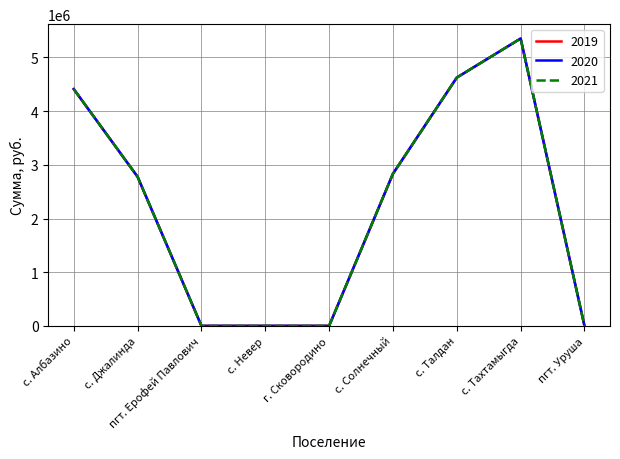

What is the value of the 2021 point at the 6th from the left?

2833682